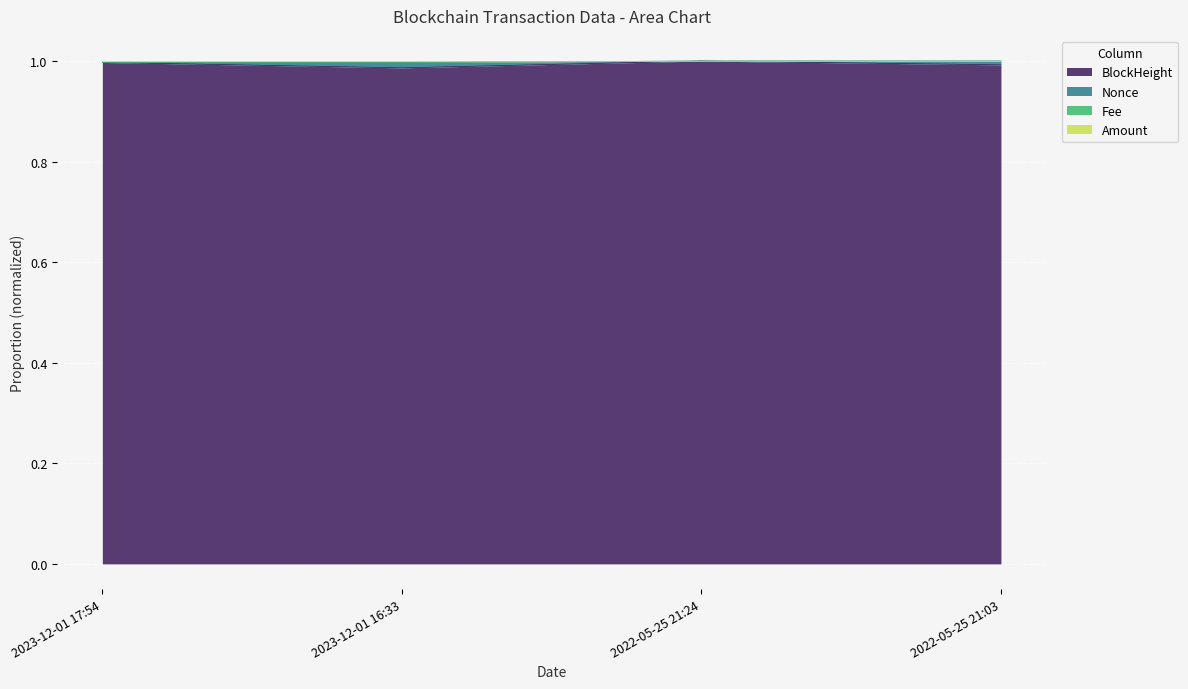

How many lines are shown in the chart?

4